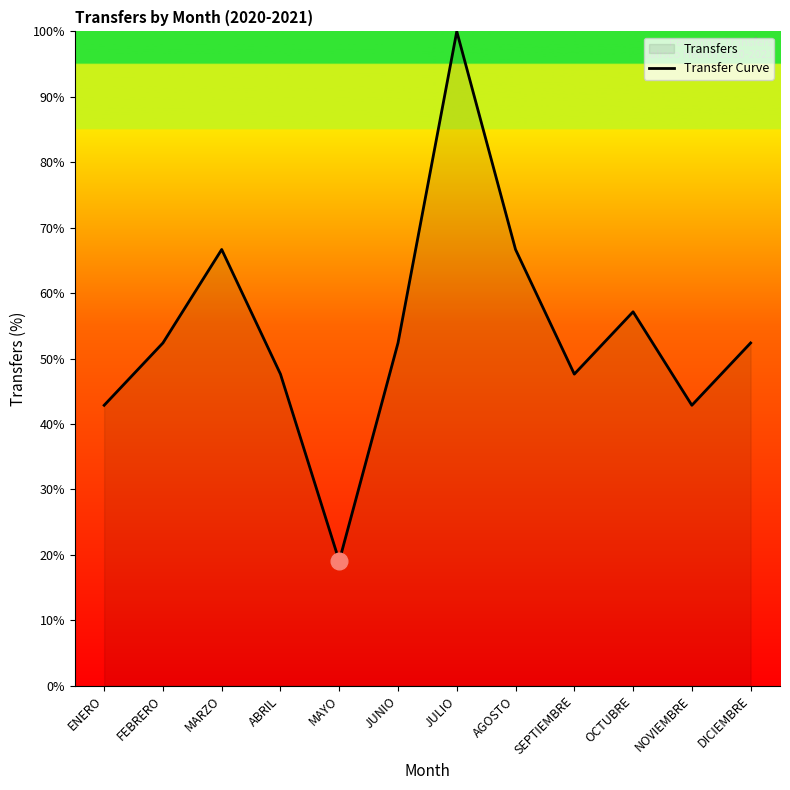

What is the value of the 9th point from the left?

47.6